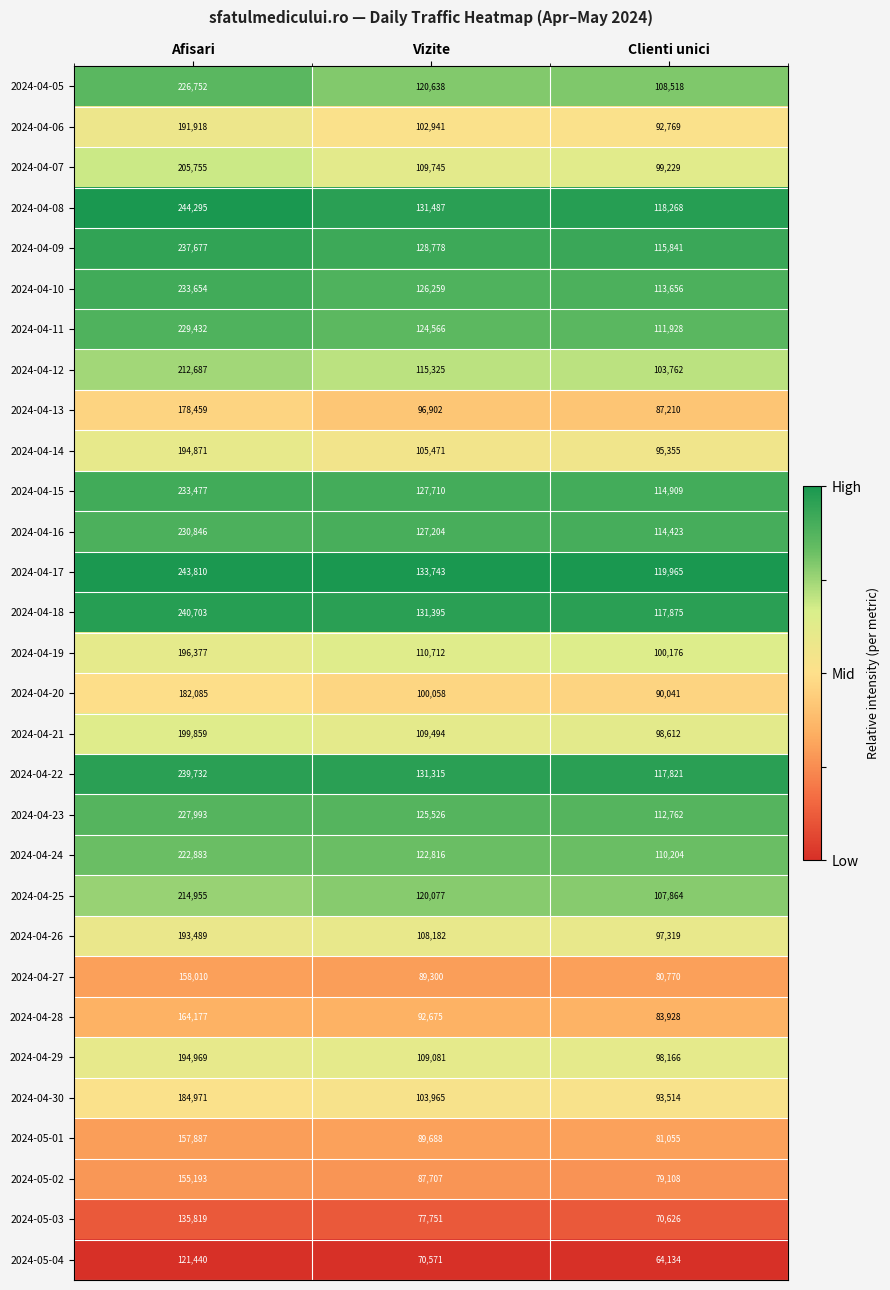

True or false: 2024-04-15 has a value of 53081 at Clienti unici.

False